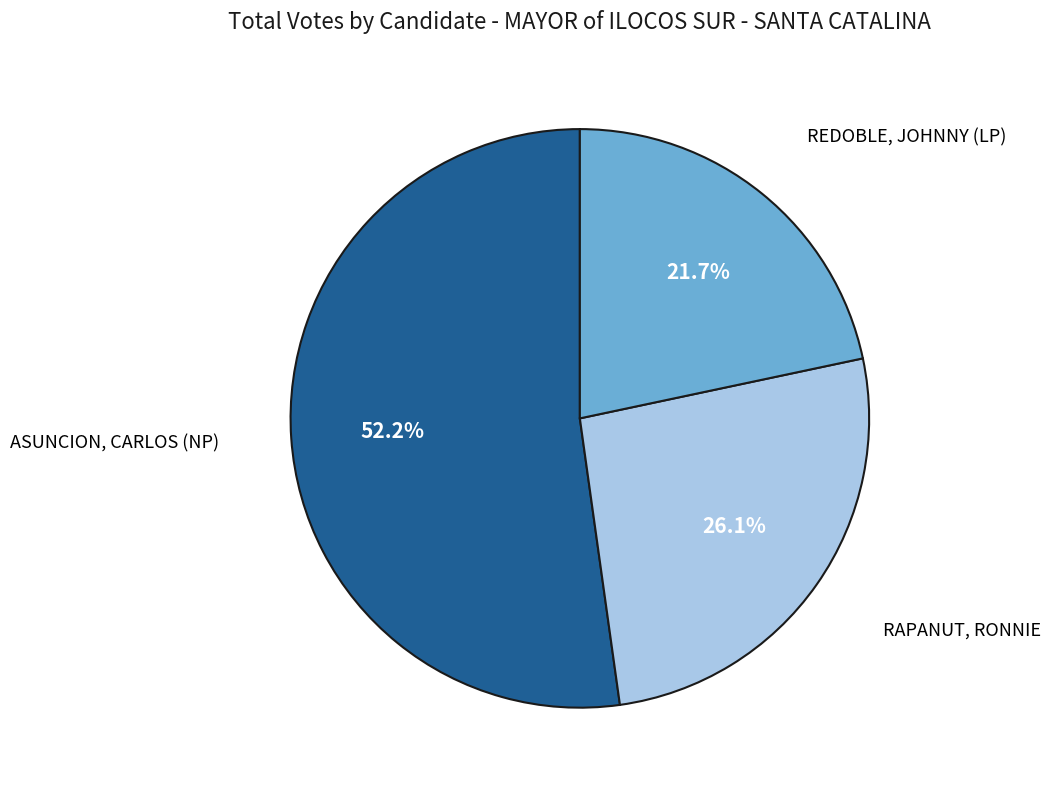

How many segments does this pie chart have?

3